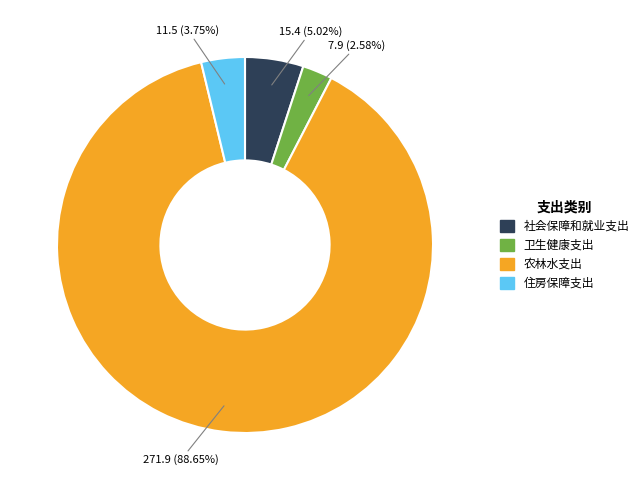

How many slices are in this pie chart?

4